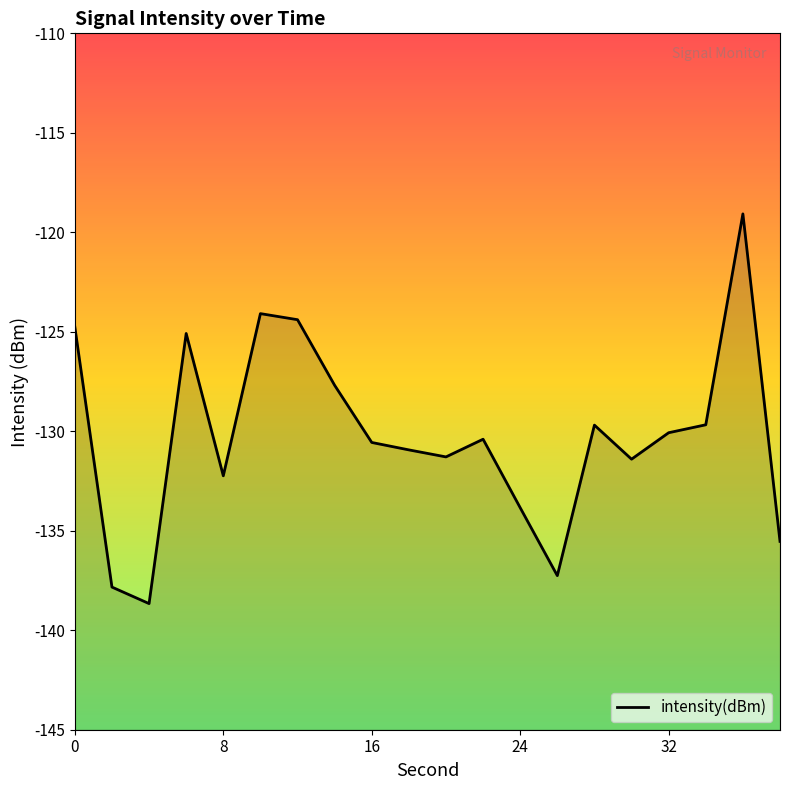

What is the maximum value shown in the chart?

-119.1